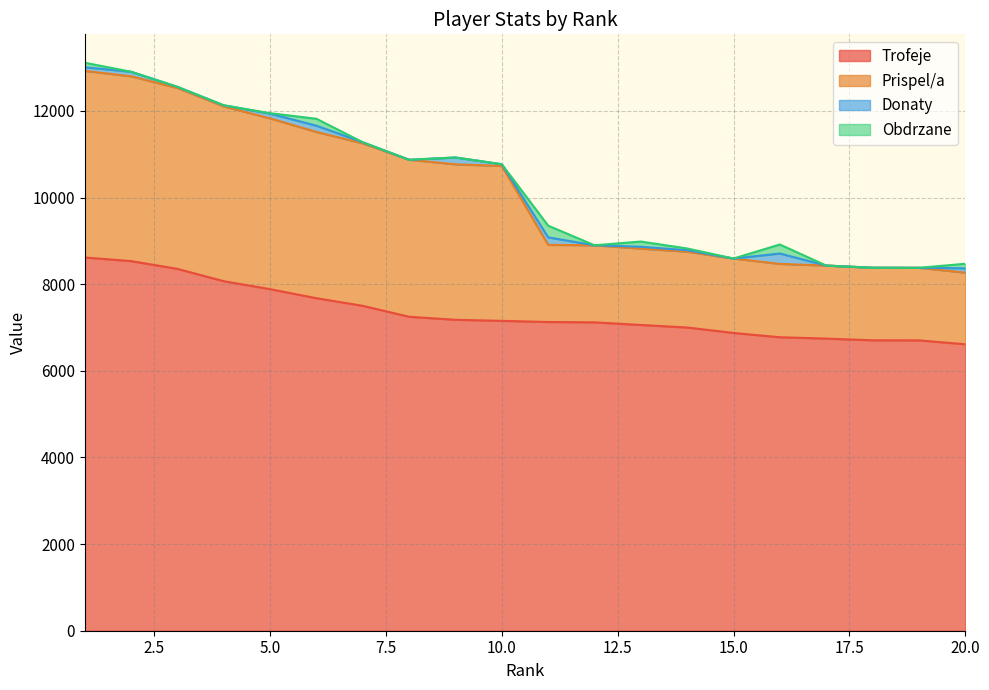

Does the chart display data point markers on the line(s)?

No